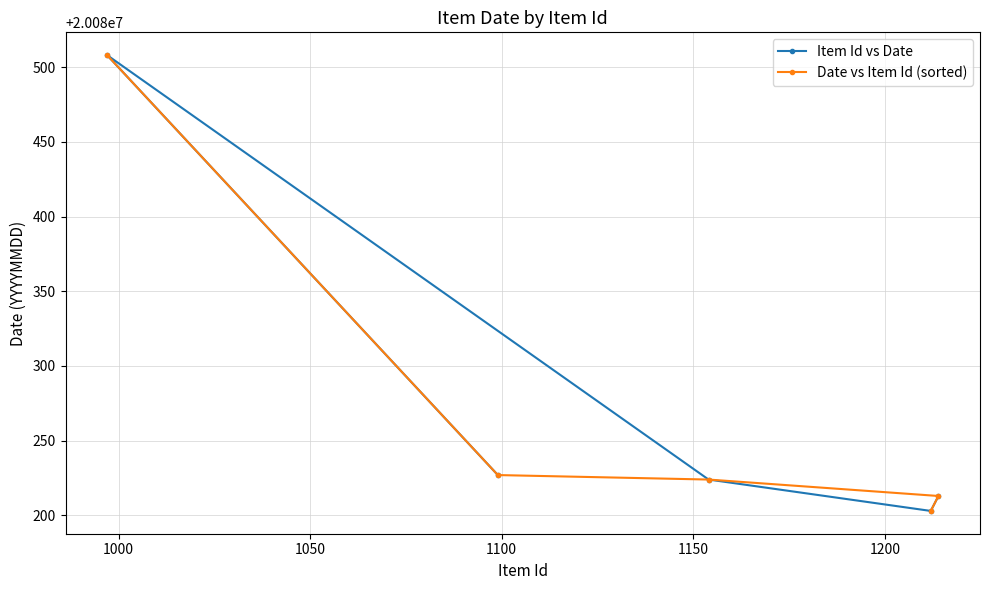

How many data points does each series have?

5